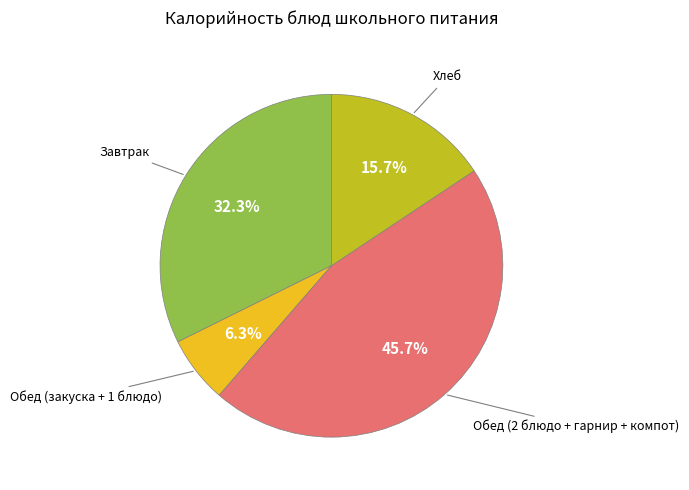

To the nearest percent, what is the average slice percentage?

25%